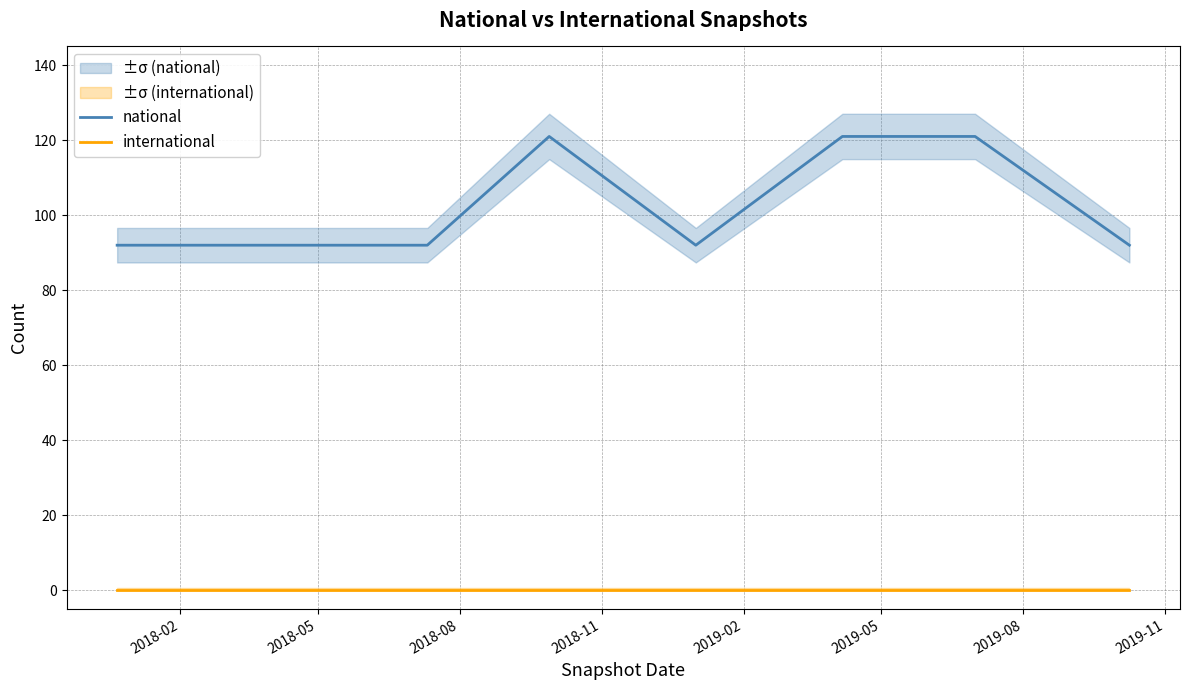

What is the maximum value for national?

121